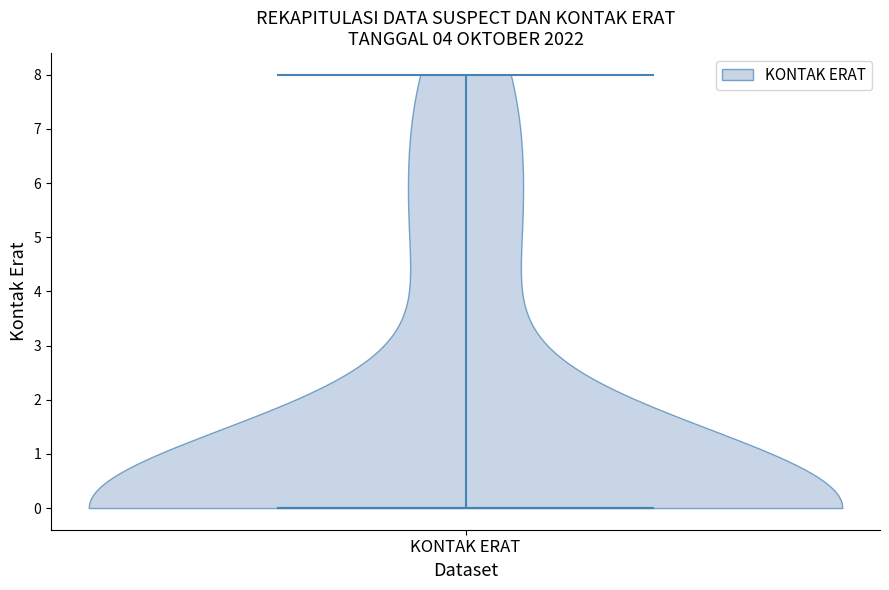

Read this violin plot against the y-axis: where its median line is, and the lowest and highest points the violin reaches. The values are not printed on the chart, so give them approximately, as read against the axis.

median line 0, lowest point 0, highest point 8